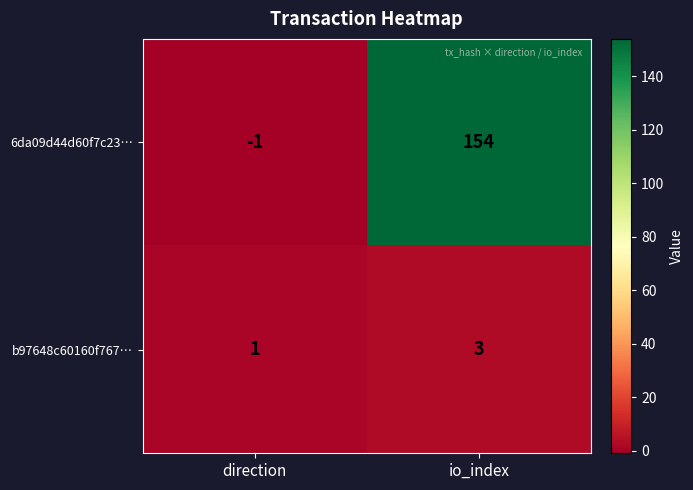

What is the difference between the maximum and minimum values in the 6da09d44d60f7c23… series?

155